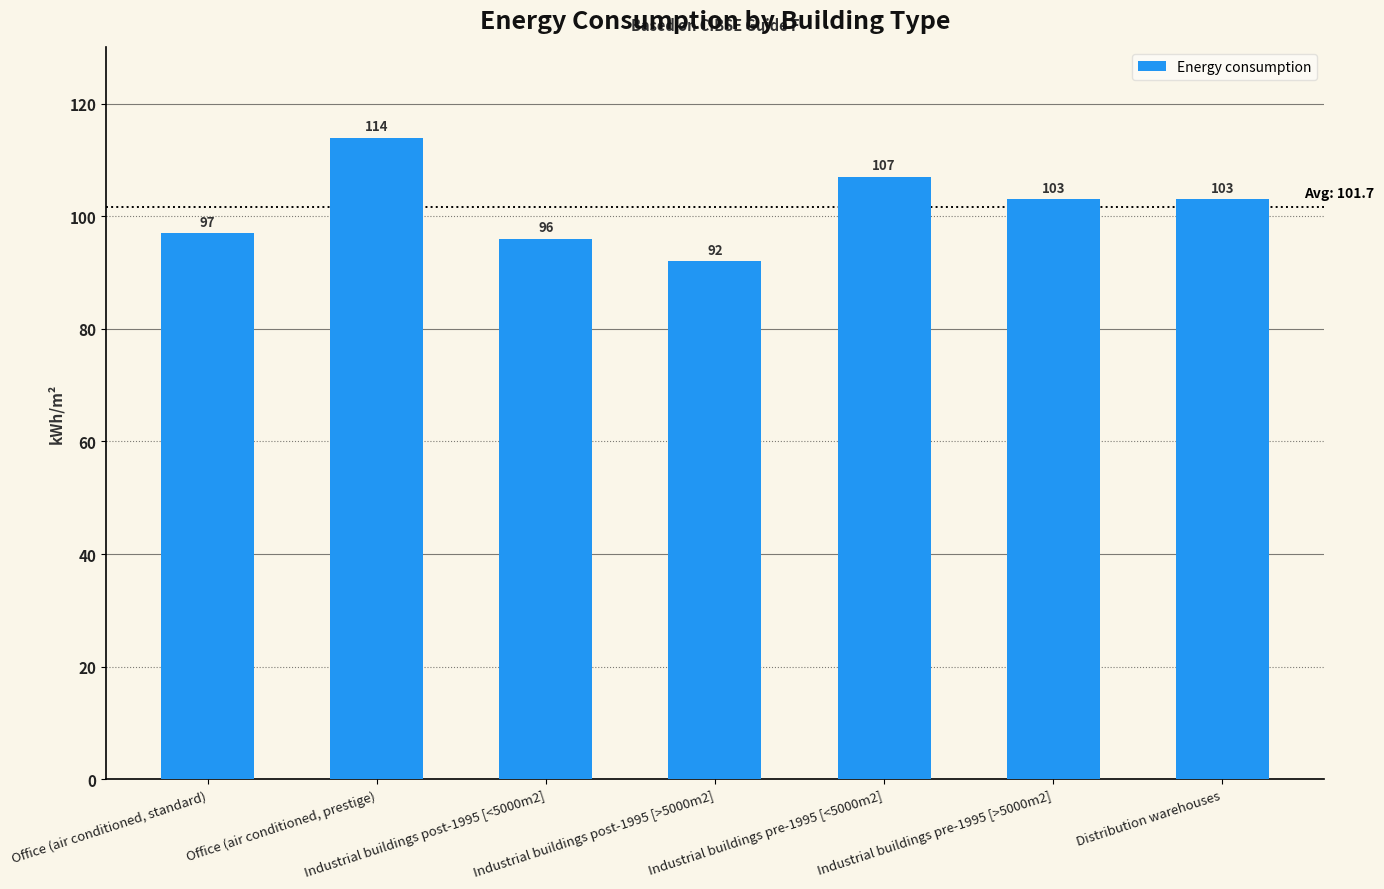

Which has a higher value, Office (air conditioned, prestige) or Industrial buildings pre-1995 [>5000m2]?

Office (air conditioned, prestige)